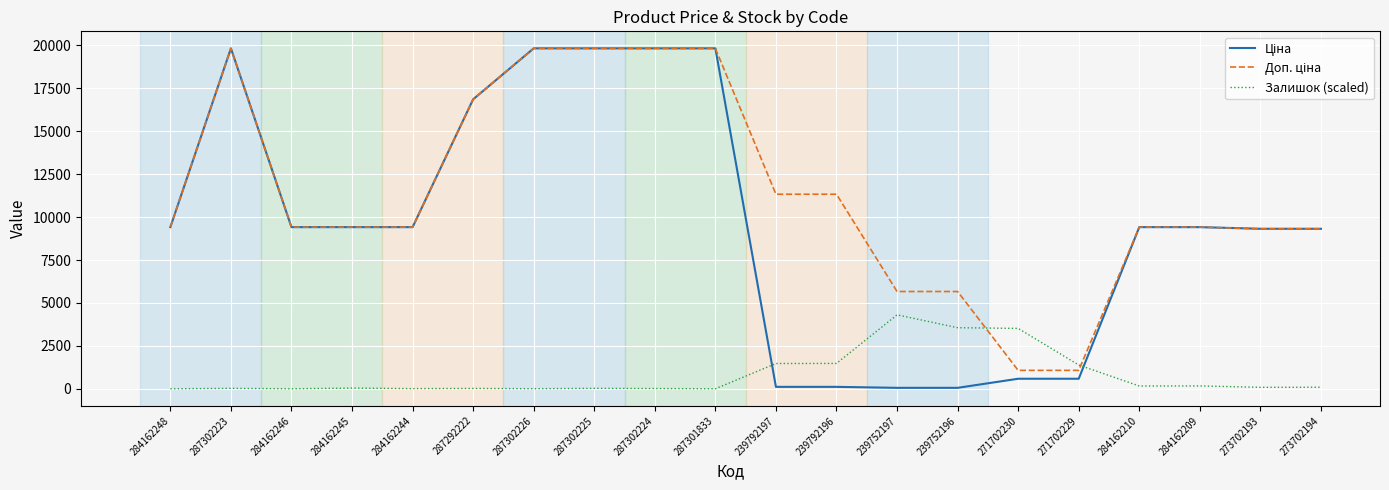

What is the total value across all series at 284162248?

18833.7